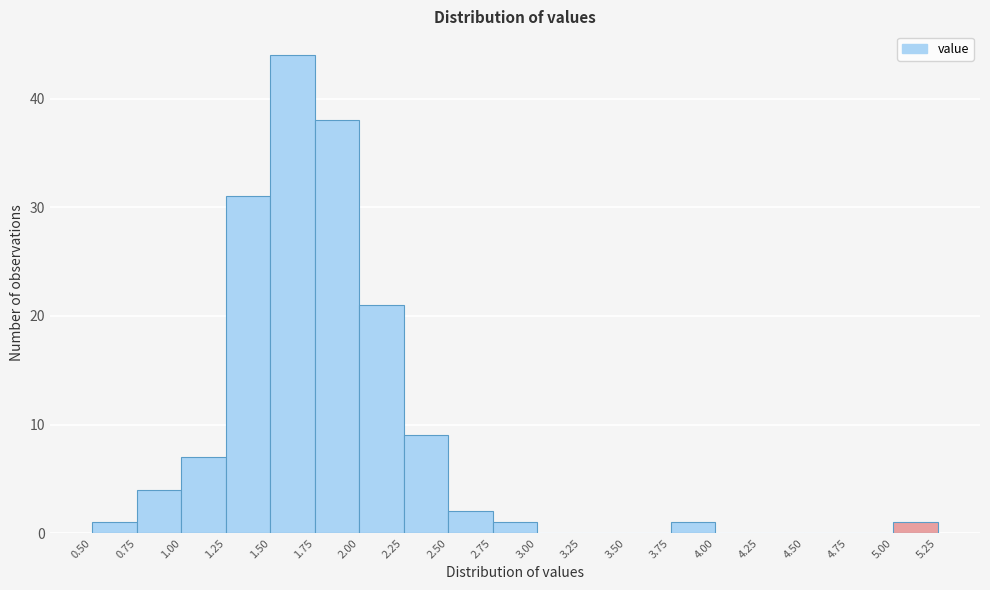

Reading left to right, transcribe this chart: for each bar, give the range it covers on the x-axis and its height. The values are not printed on the chart, so give them approximately, as read against the axis.

0.50 to 0.75: 1
0.75 to 1.00: 4
1.00 to 1.25: 7
1.25 to 1.50: 31
1.50 to 1.75: 44
1.75 to 2.00: 38
2.00 to 2.25: 21
2.25 to 2.50: 9
2.50 to 2.75: 2
2.75 to 3.00: 1
3.00 to 3.25: 0
3.25 to 3.50: 0
3.50 to 3.75: 0
3.75 to 4.00: 1
4.00 to 4.25: 0
4.25 to 4.50: 0
4.50 to 4.75: 0
4.75 to 5.00: 0
5.00 to 5.25: 1